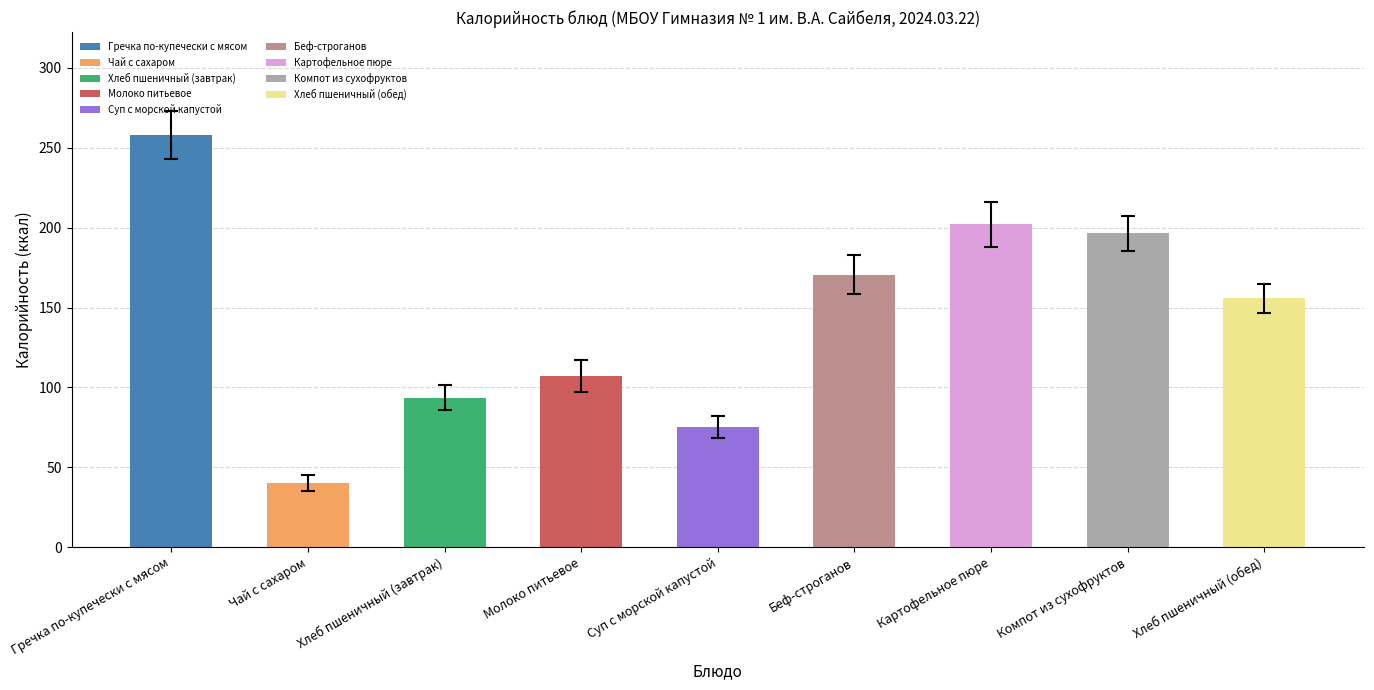

Which series has the largest range (max minus min)?

Калорийность